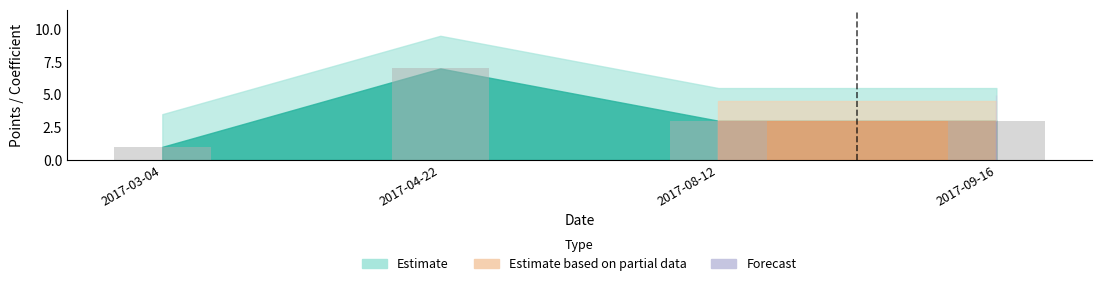

What is the sum of all values?

14